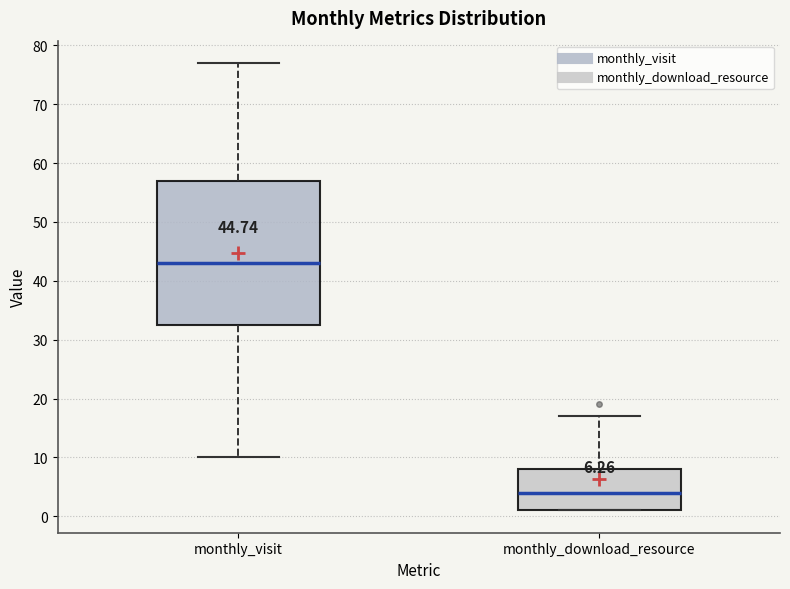

Which box has the lowest median line?

monthly_download_resource